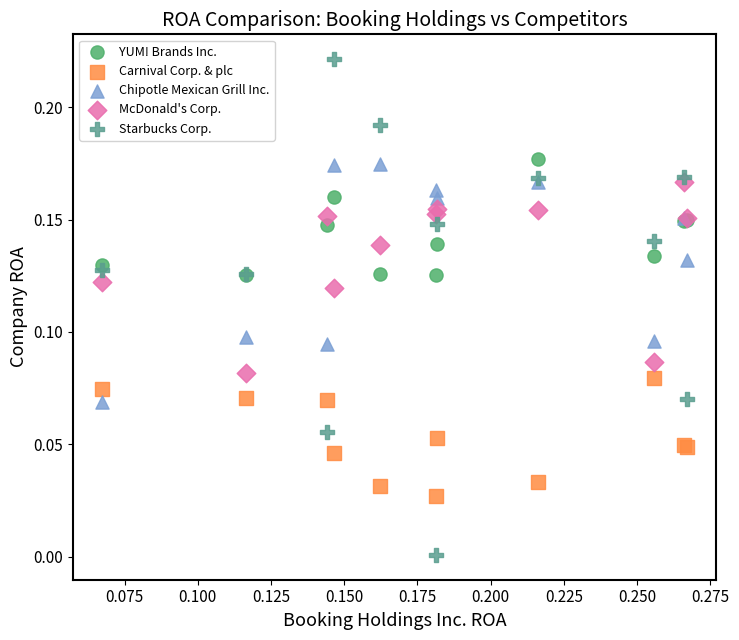

What are all the series names shown in the legend?

YUM! Brands Inc., Carnival Corp. & plc, Chipotle Mexican Grill Inc., McDonald's Corp., Starbucks Corp.